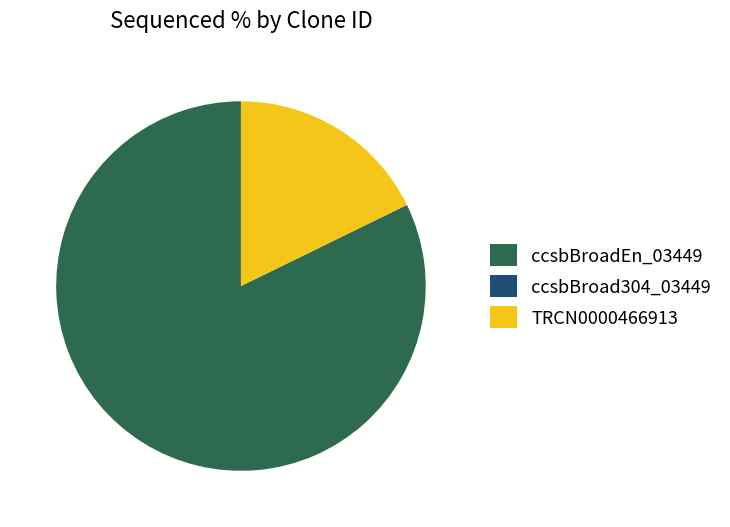

True or false: ccsbBroadEn_03449 accounts for 73% of the total.

False